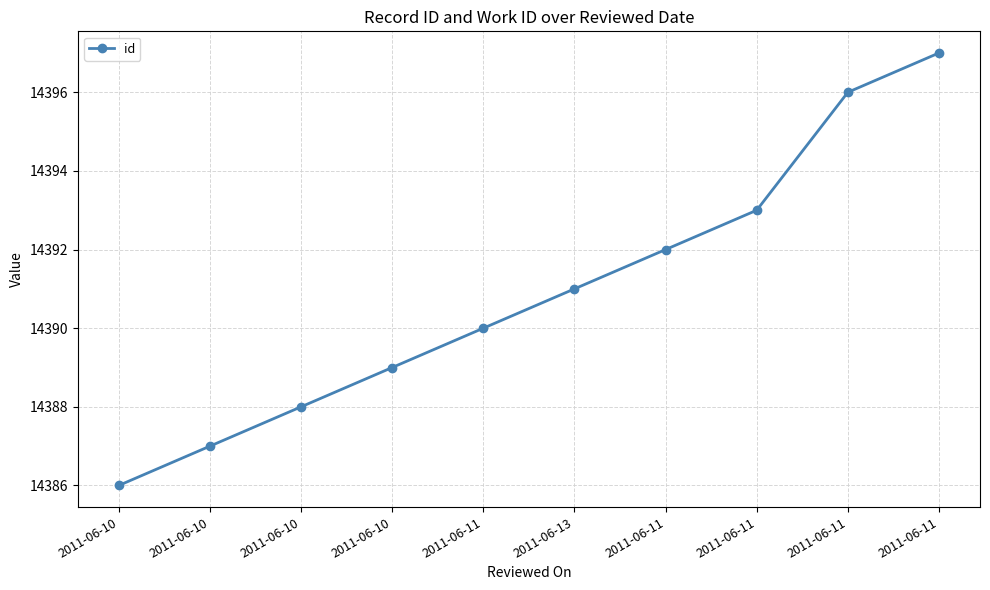

What is the value of the 9th point from the left?

14390